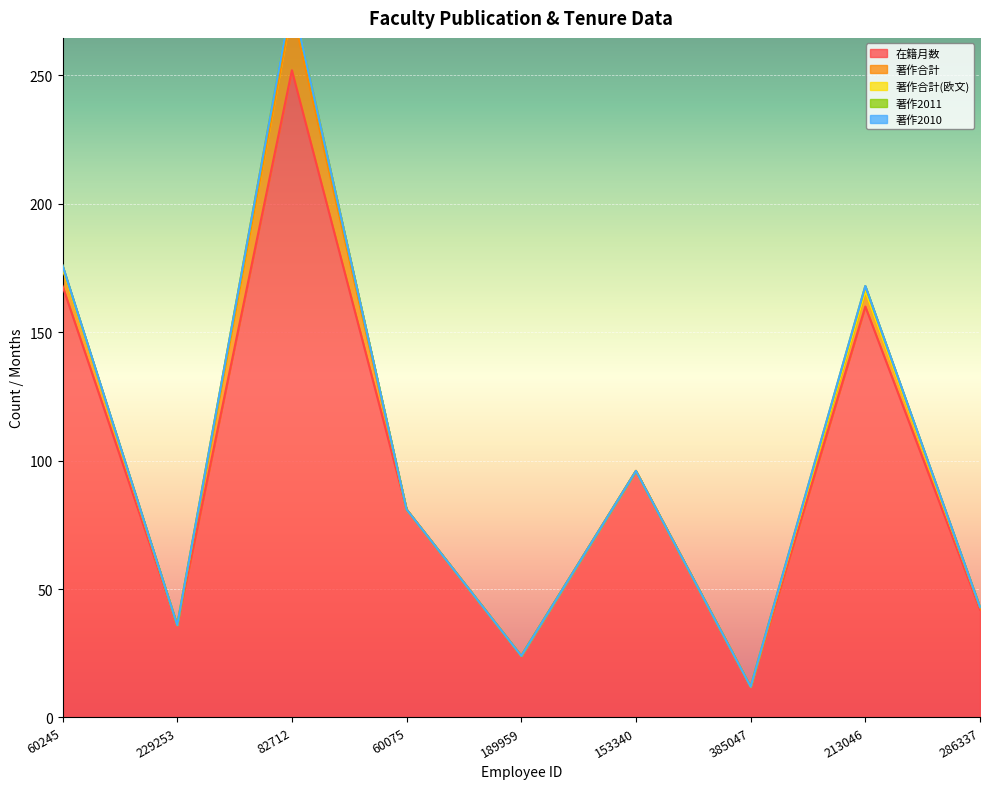

How many positive values does the 著作合計(欧文) series have?

1